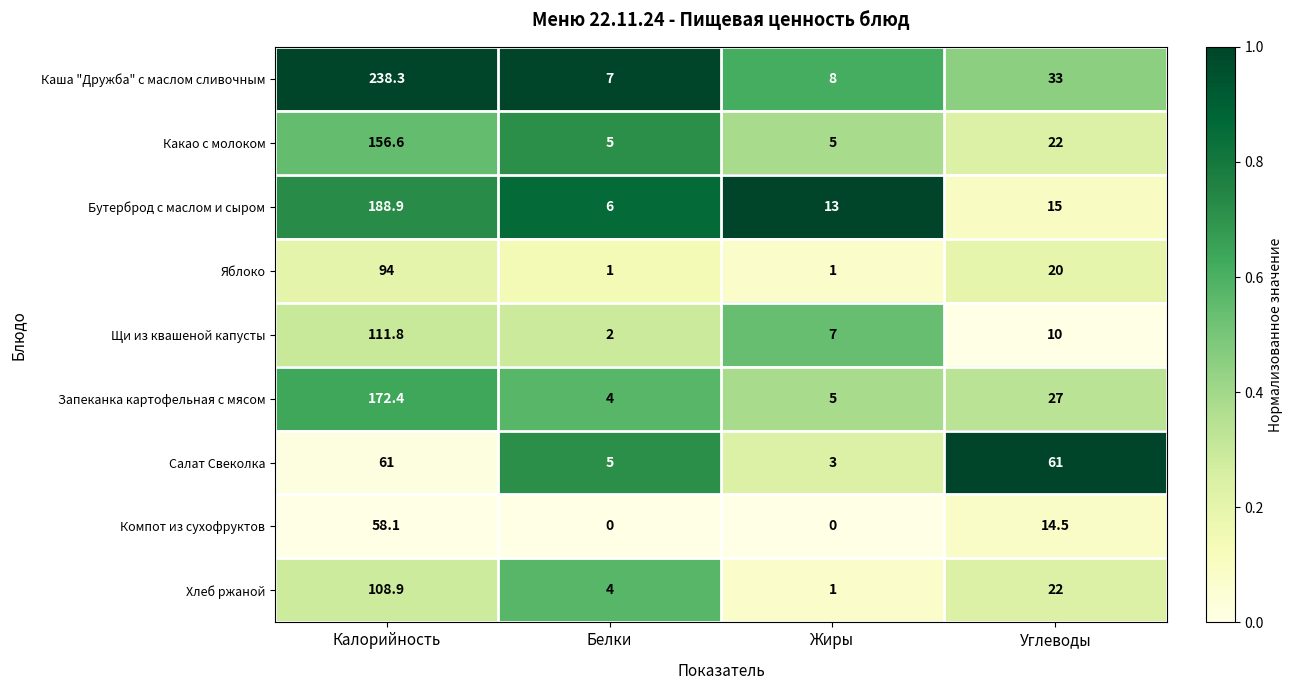

The Запеканка картофельная с мясом series shows 2.2 at Белки. True or false?

False